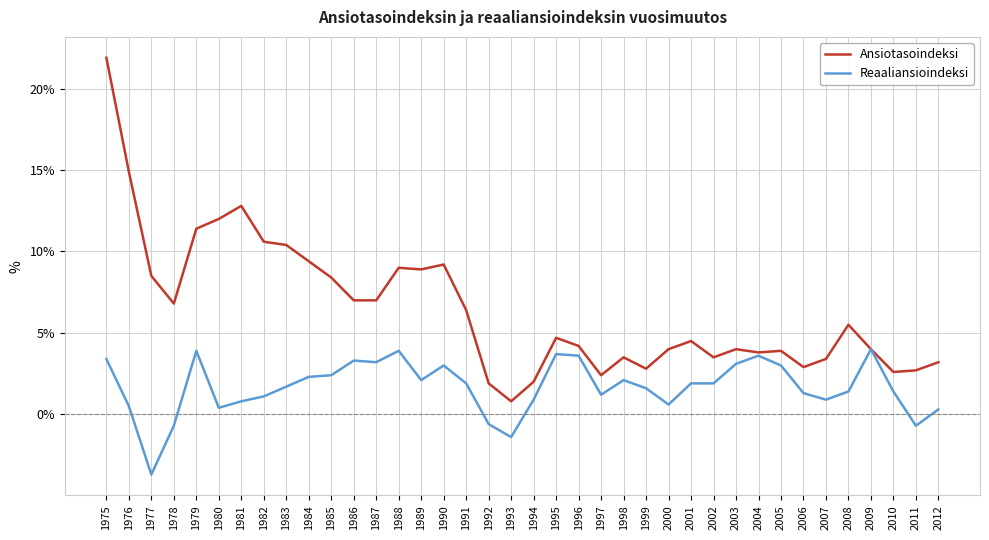

True or false: Reaaliansioindeksi has more than 1 interior local peaks.

True